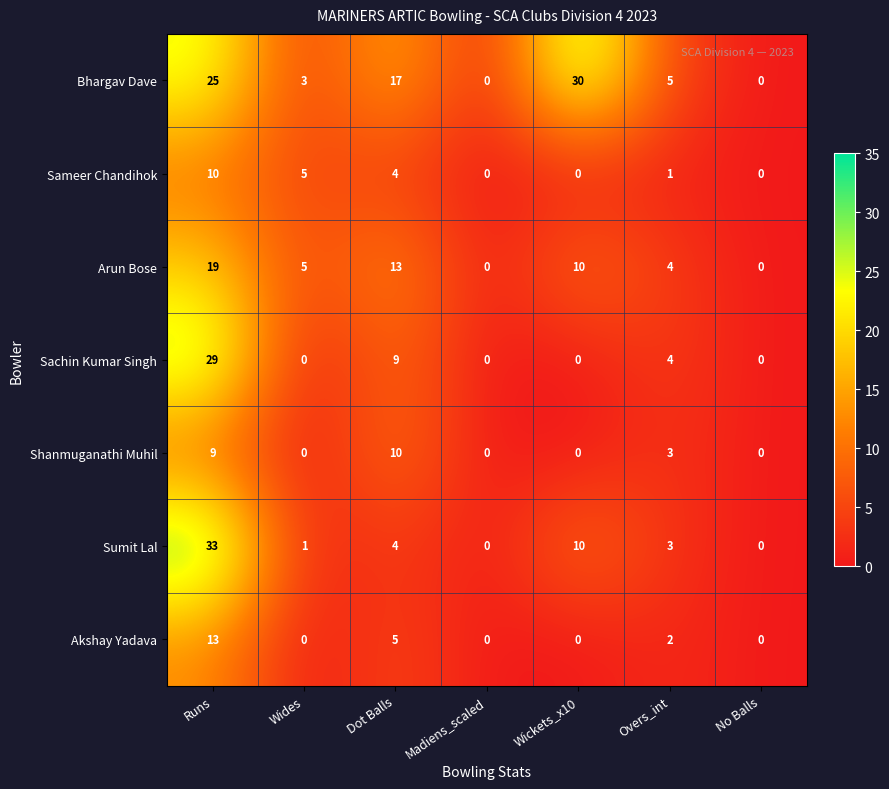

Count the number of categories in the chart.

7